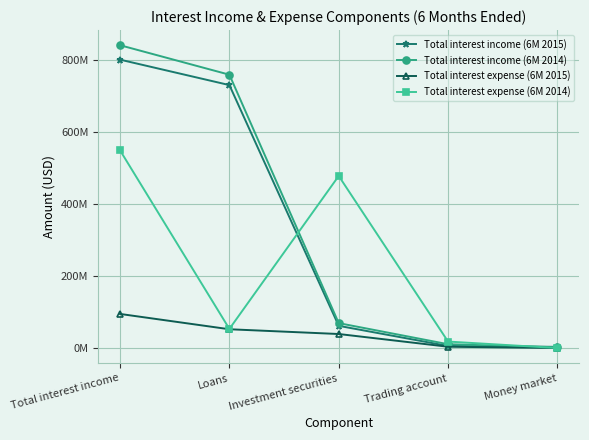

What is the value of the Total interest expense (6M 2014) point at the 2nd from the left?

53081000